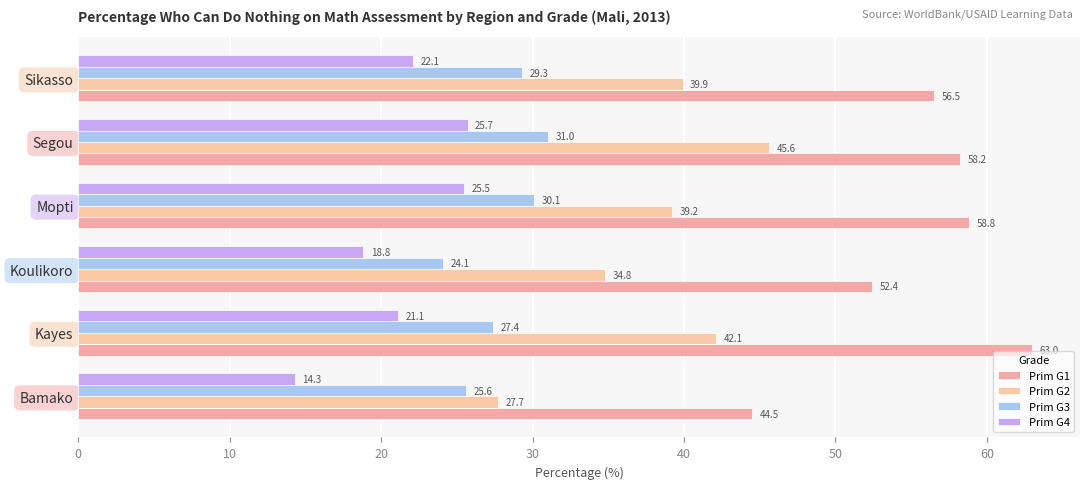

How many values in the Prim G3 series exceed 29?

3